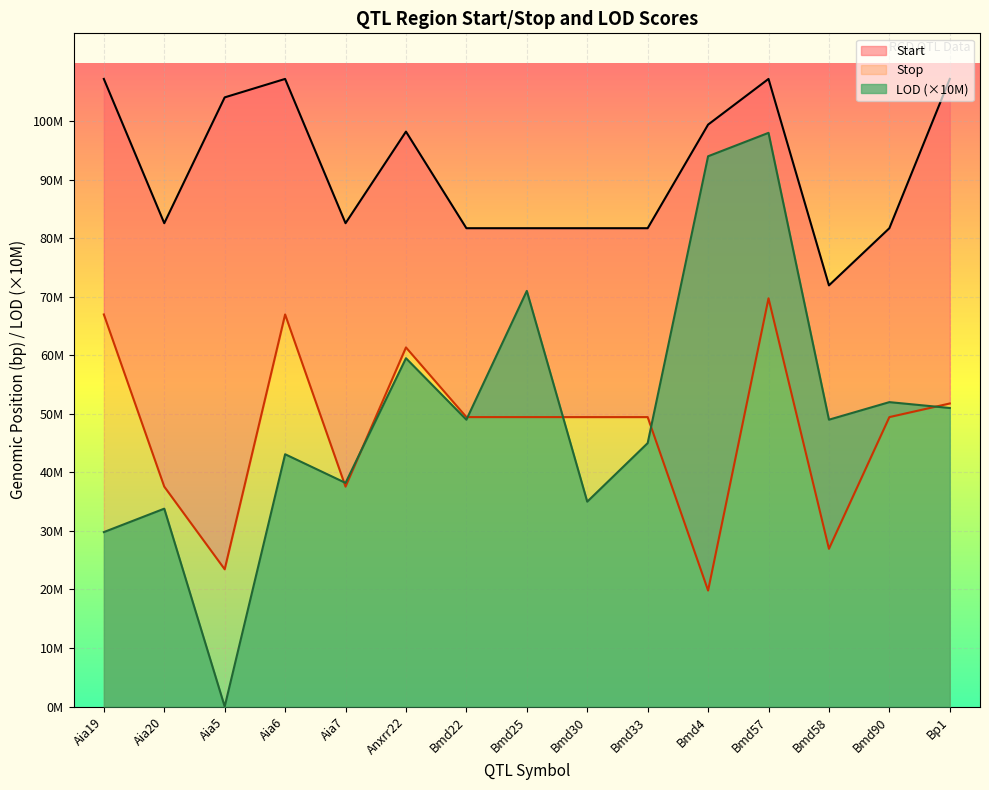

Between which two adjacent categories do LOD and Start first intersect?

Aia6 and Aia7